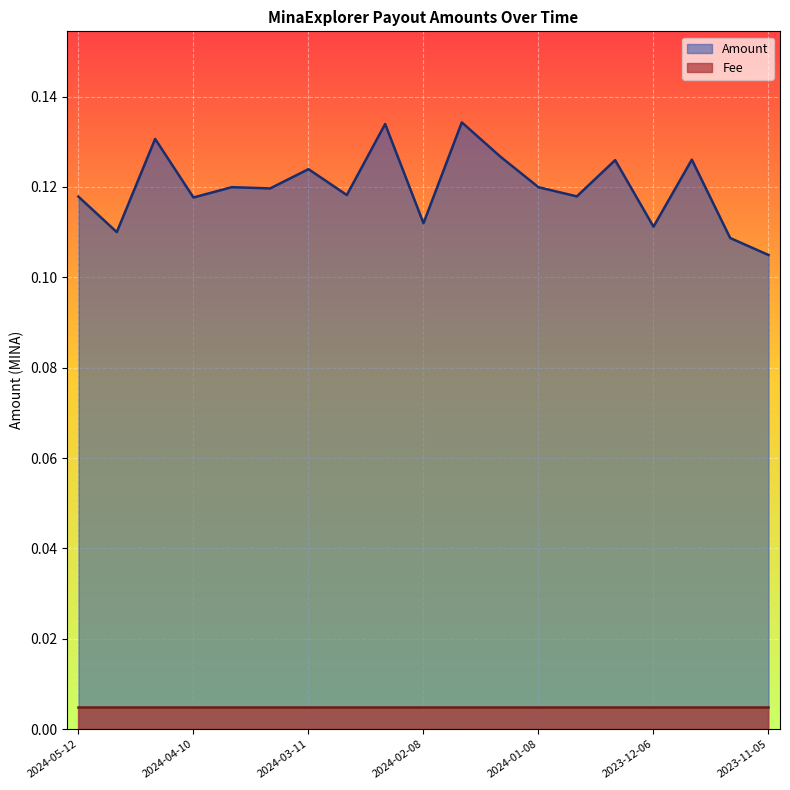

List the labels in order of value, largest first.

2024-01-29, 2024-02-18, 2024-04-21, 2024-01-17, 2023-11-27, 2023-12-18, 2024-03-11, 2024-03-31, 2024-01-08, 2024-03-20, 2024-02-29, 2023-12-28, 2024-05-12, 2024-04-10, 2024-02-08, 2023-12-06, 2024-05-01, 2023-11-16, 2023-11-05